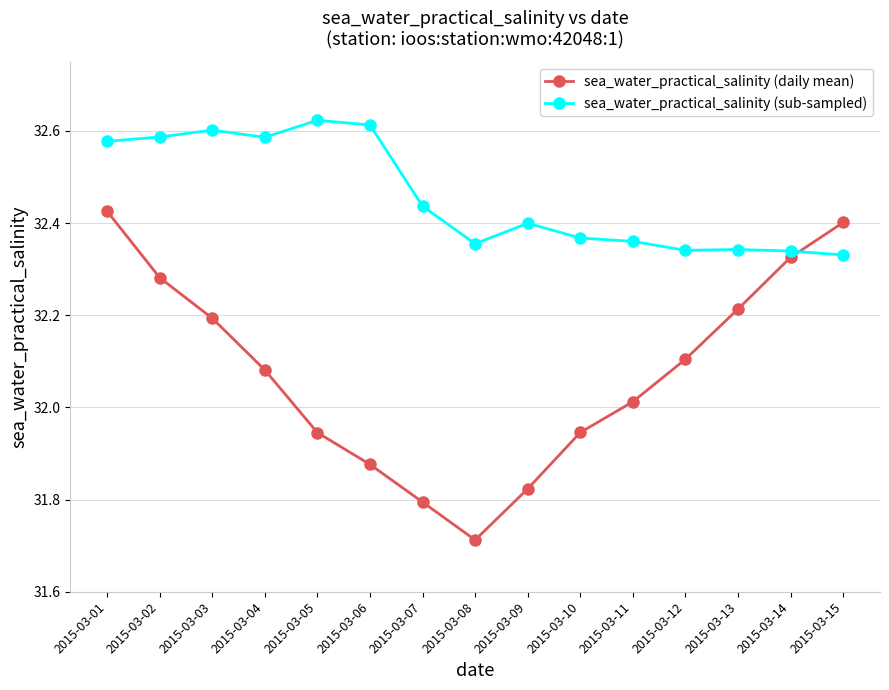

Is it true that sea_water_practical_salinity (daily mean) equals 50.4 at 2015-03-04?

False